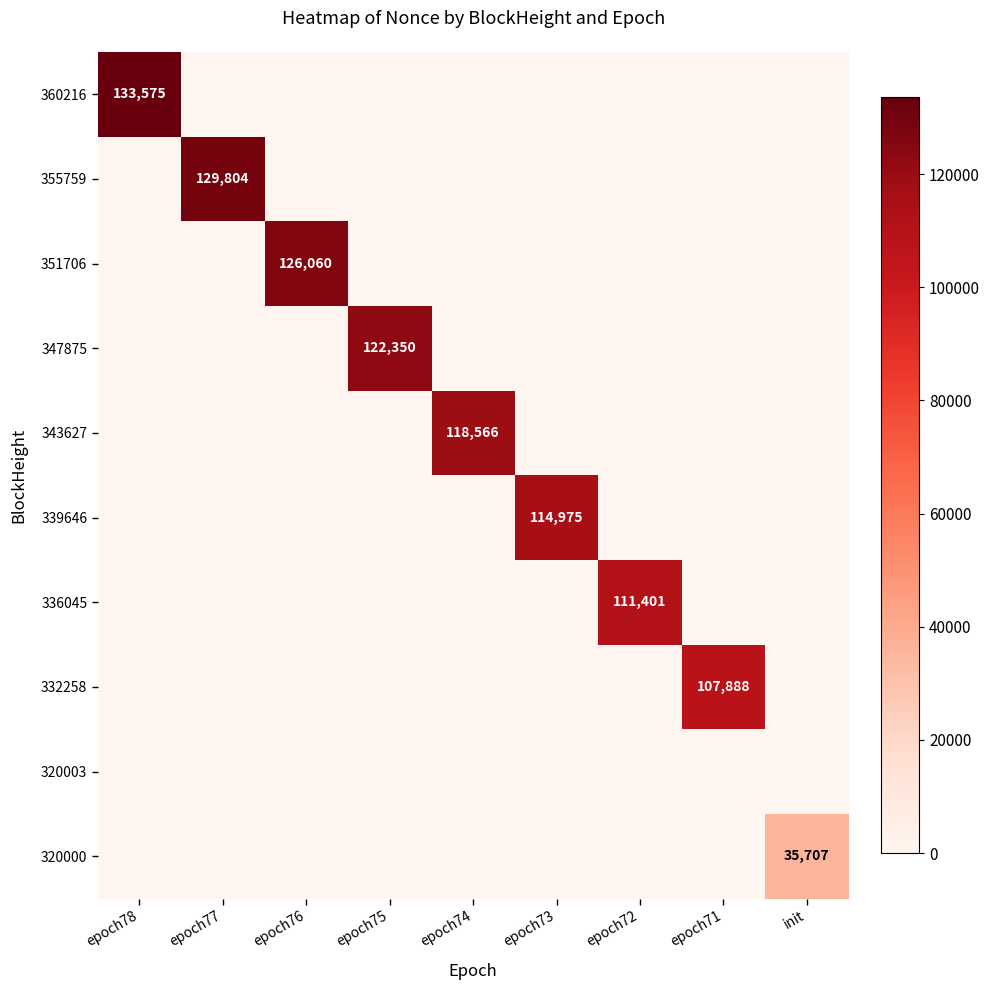

The value of 360216 at epoch78 is 74093. True or false?

False